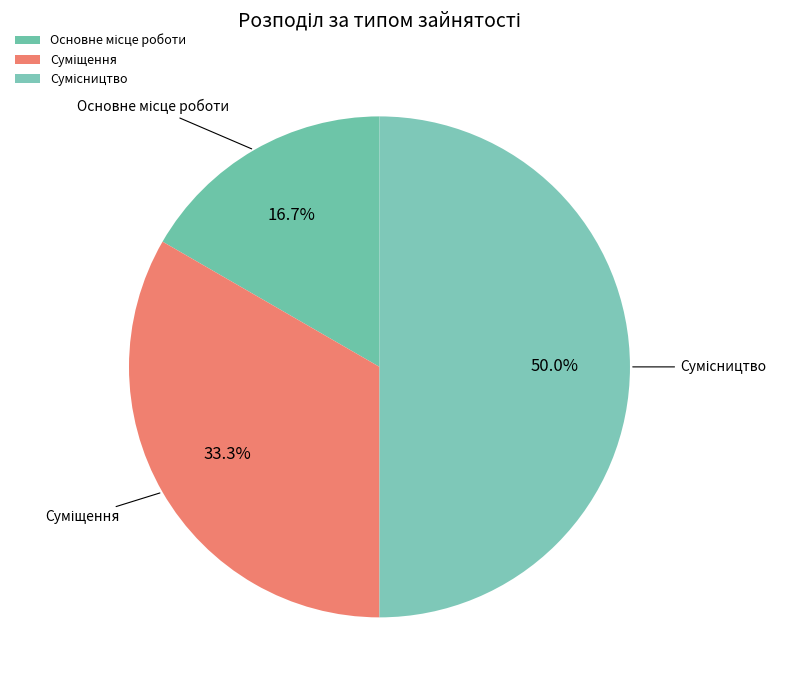

Does any single category account for the majority?

No